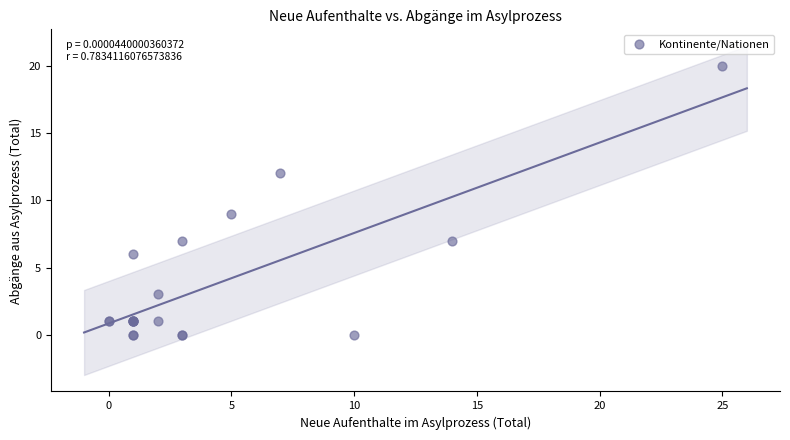

What Y value in the scatter plot is closest to 10?

9